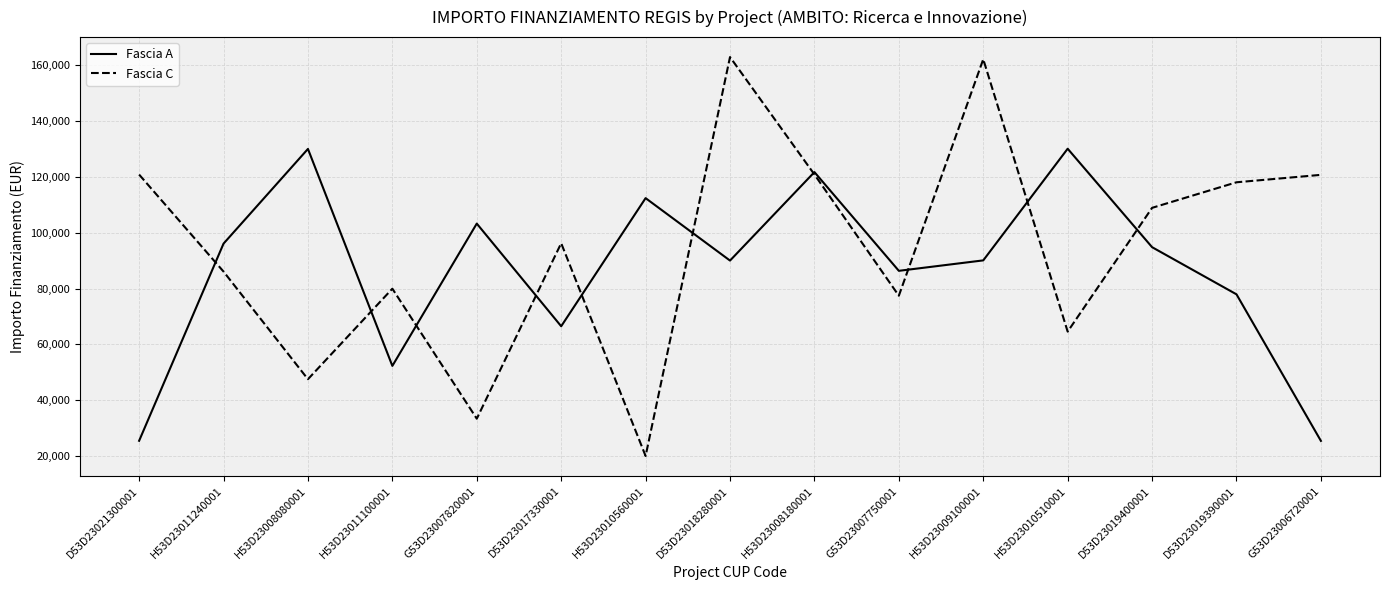

At which label does Fascia C reach its minimum?

H53D23010560001